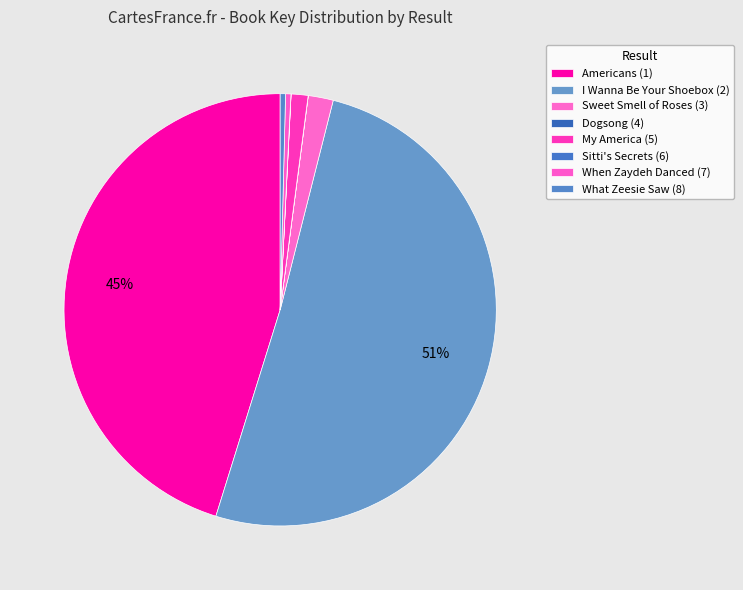

Is the sum of Dogsong (4) and What Zeesie Saw (8) greater than half?

No